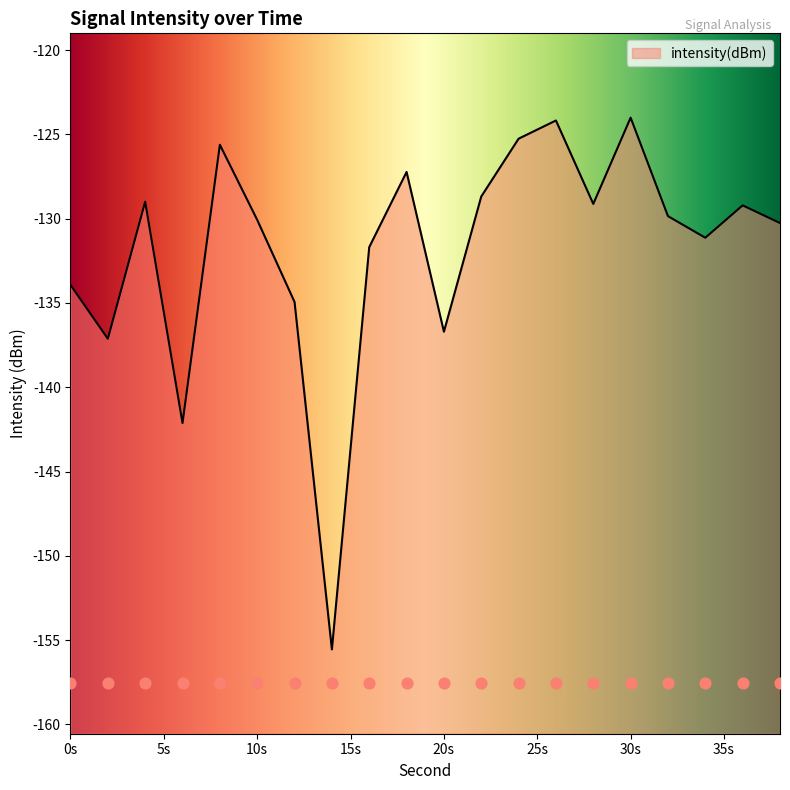

What is the change in value from 12 to 14?

-20.6